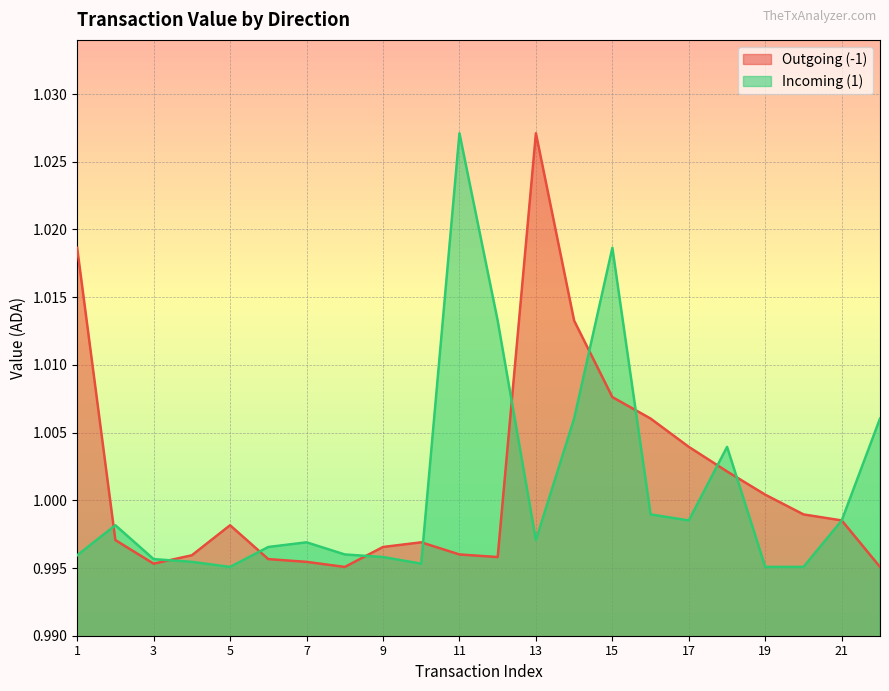

Rank the series by their maximum value, from highest to lowest.

Outgoing (-1), Incoming (1)